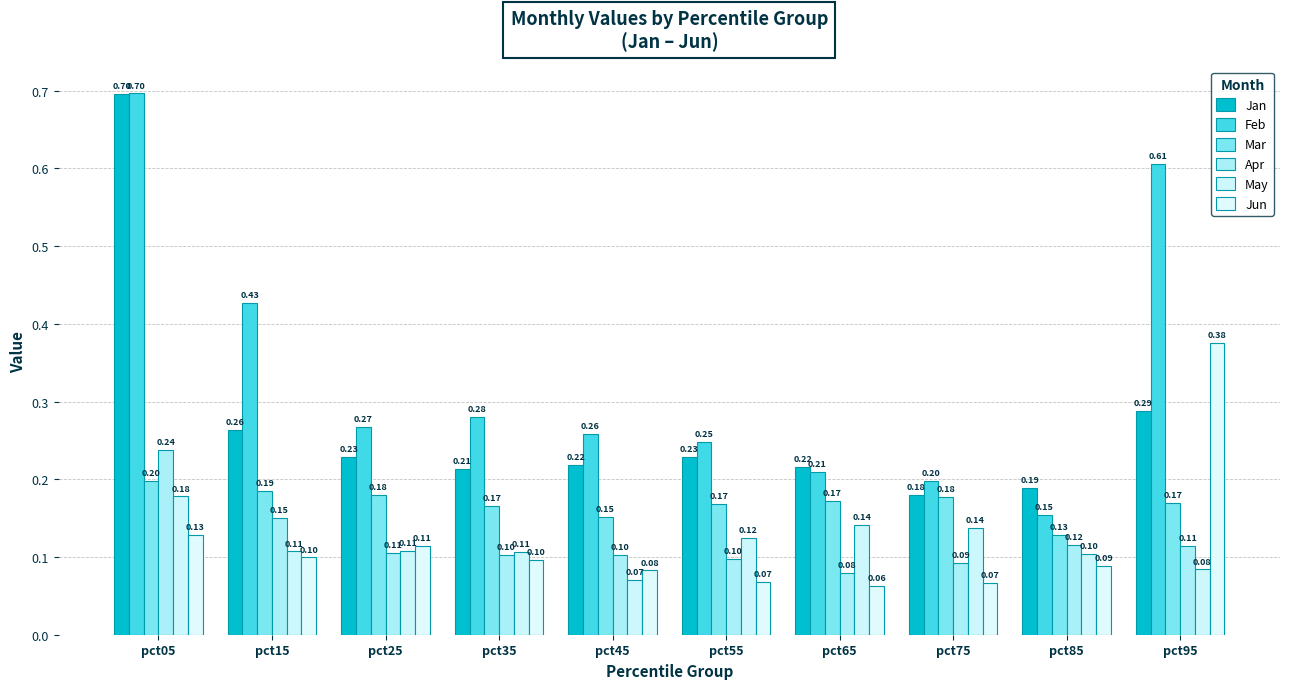

Reading left to right, transcribe all the data shown in this chart.

Jan: 0.7	0.3	0.2	0.2	0.2	0.2	0.2	0.2	0.2	0.3
Feb: 0.7	0.4	0.3	0.3	0.3	0.2	0.2	0.2	0.2	0.6
Mar: 0.2	0.2	0.2	0.2	0.2	0.2	0.2	0.2	0.1	0.2
Apr: 0.2	0.2	0.1	0.1	0.1	0.1	0.1	0.1	0.1	0.1
May: 0.2	0.1	0.1	0.1	0.1	0.1	0.1	0.1	0.1	0.1
Jun: 0.1	0.1	0.1	0.1	0.1	0.1	0.1	0.1	0.1	0.4